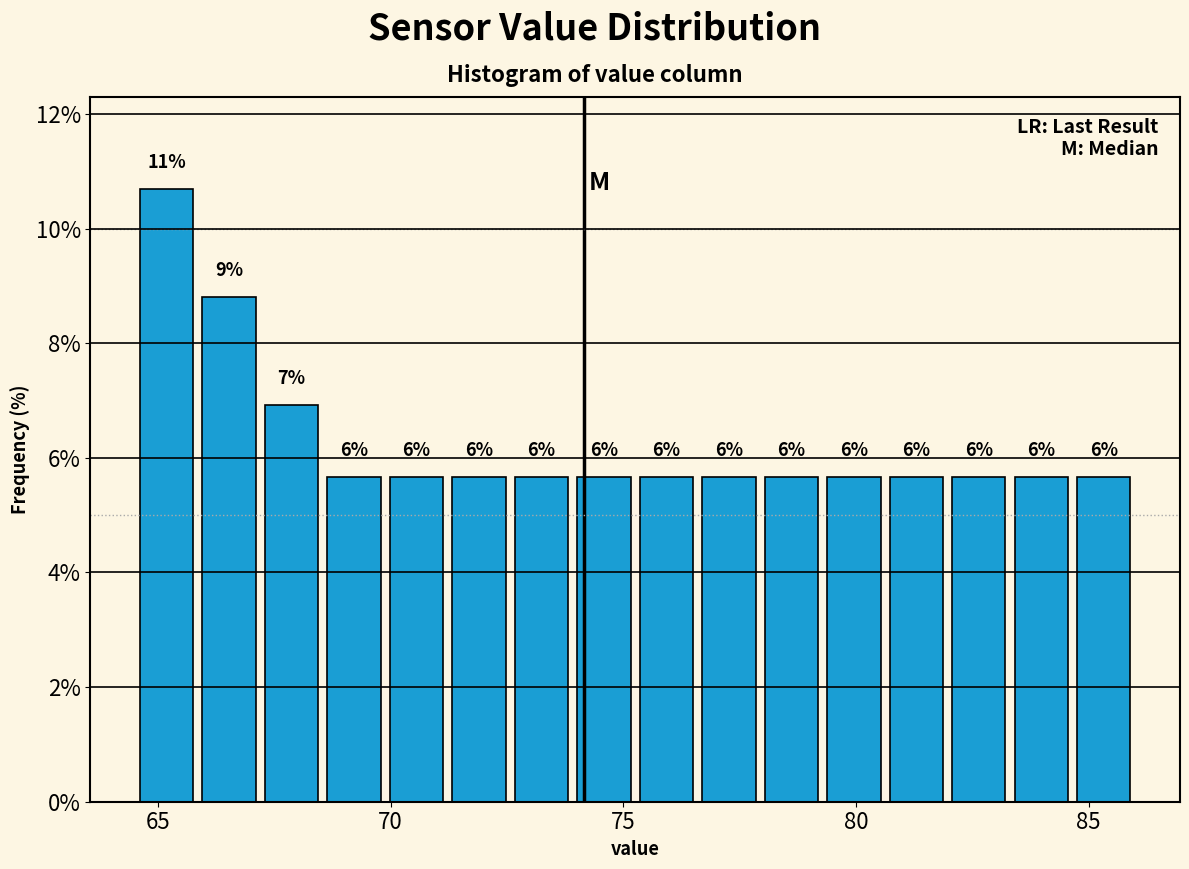

Read against the x-axis, roughly where is the centre of the tallest bar?

65.0